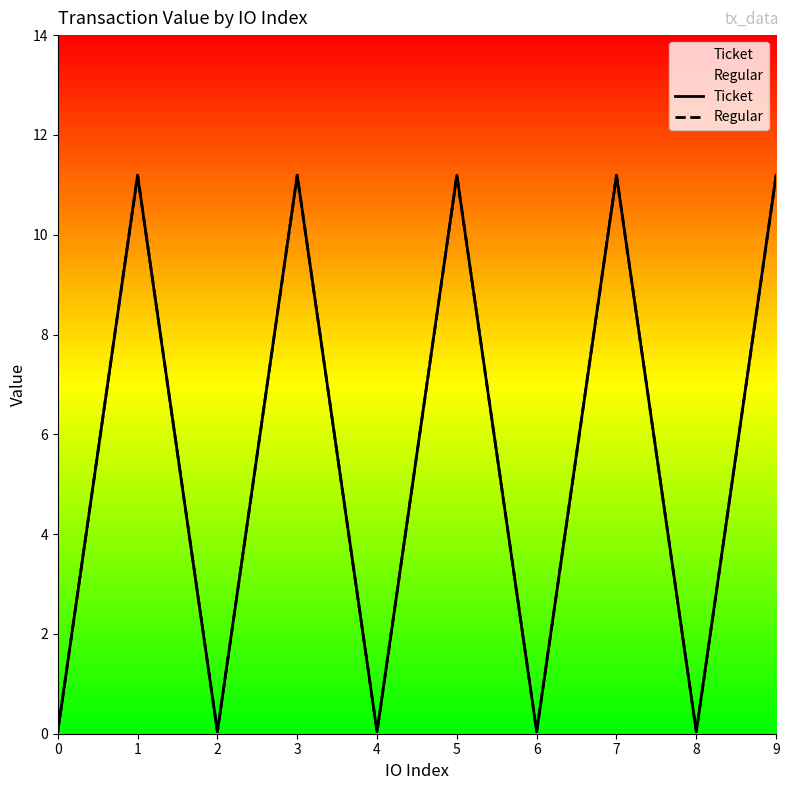

Reading left to right, list all the values displayed in this chart.

Ticket: 0=0.0	1=11.2	2=0.0	3=11.2	4=0.0	5=11.2	6=0.0	7=11.2	8=0.0	9=11.2
Regular: 0=0.0	1=11.2	2=0.0	3=11.2	4=0.0	5=11.2	6=0.0	7=11.2	8=0.0	9=11.2